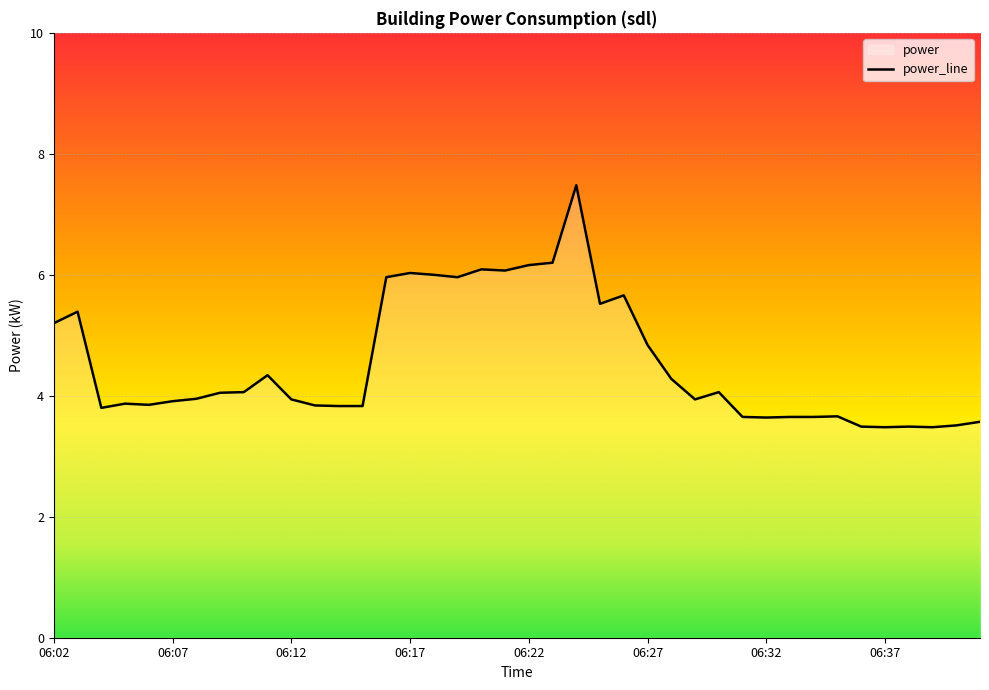

Reading right to left, extract all data points from this chart.

3.6	3.5	3.5	3.5	3.5	3.5	3.7	3.6	3.6	3.6	3.6	4.1	3.9	4.3	4.8	5.7	5.5	7.5	6.2	6.2	6.1	6.1	6.0	6.0	6.0	6.0	3.8	3.8	3.8	3.9	4.3	4.1	4.0	4.0	3.9	3.9	3.9	3.8	5.4	5.2